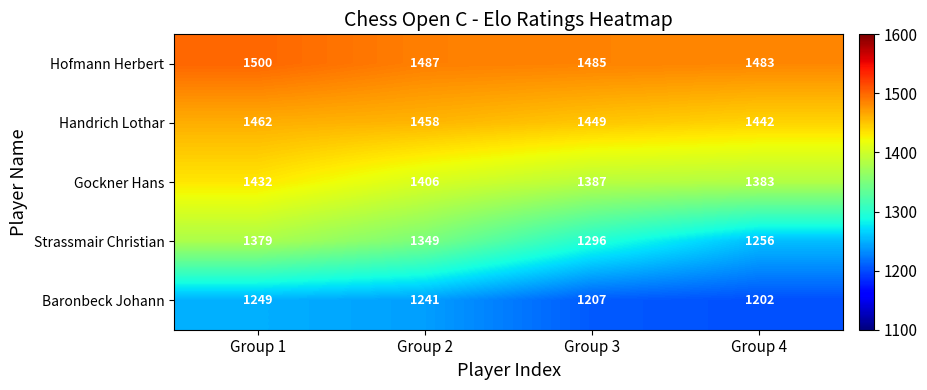

At which category does the chart reach its minimum across all series?

Group 4